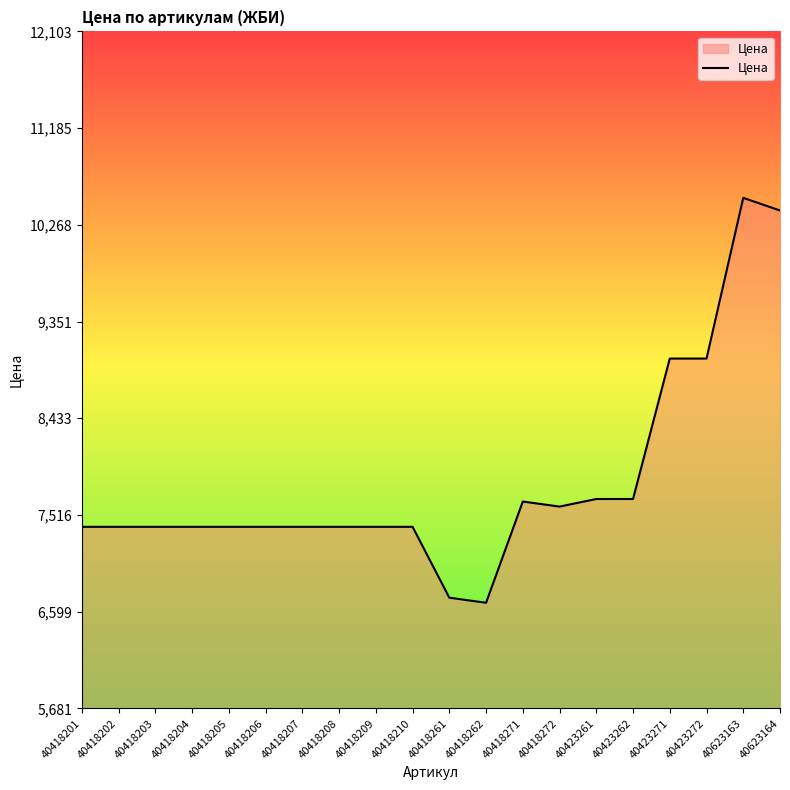

What is the difference between the maximum and minimum values?

3840